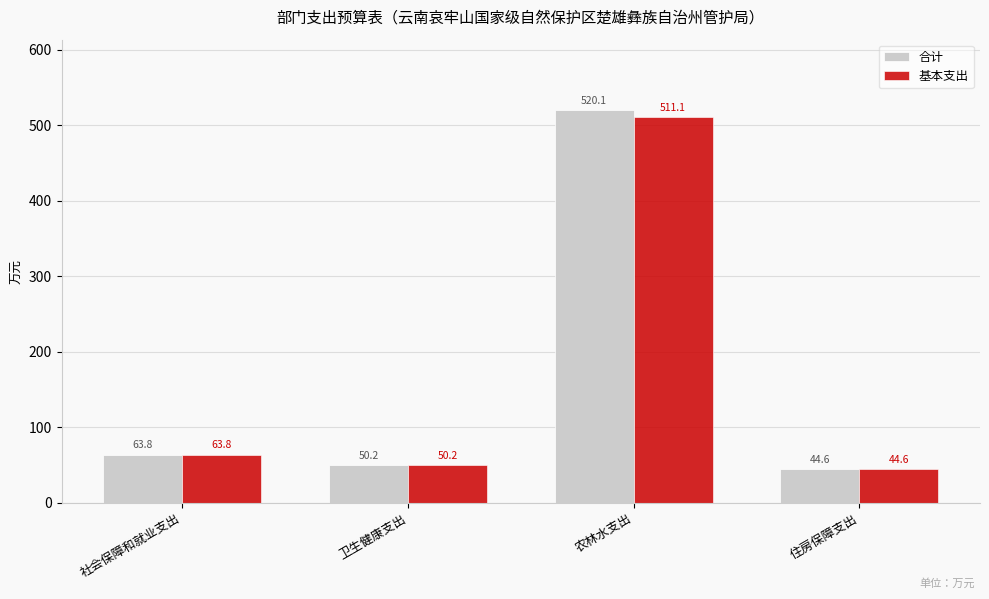

Are the bars horizontal?

No